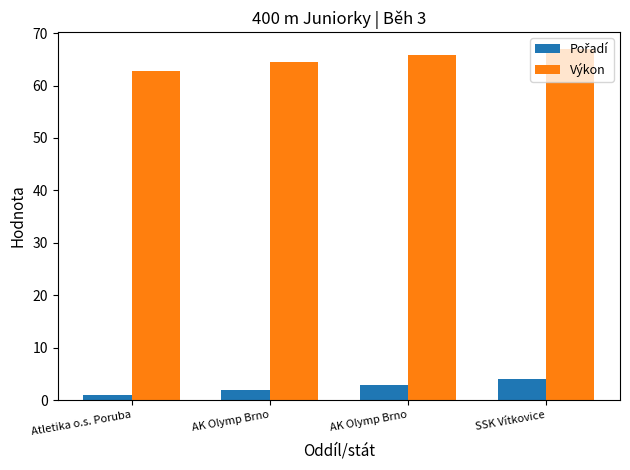

List the labels in order of Výkon value, smallest first.

Atletika o.s. Poruba, AK Olymp Brno, AK Olymp Brno, SSK Vítkovice